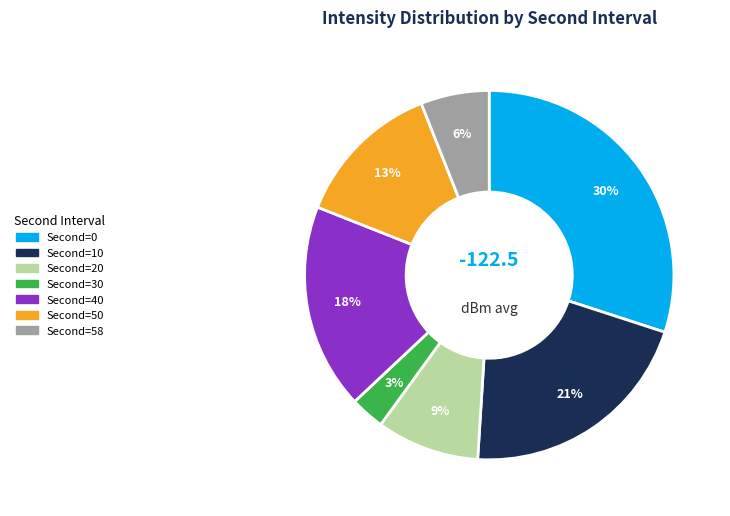

Does any single category account for the majority?

No